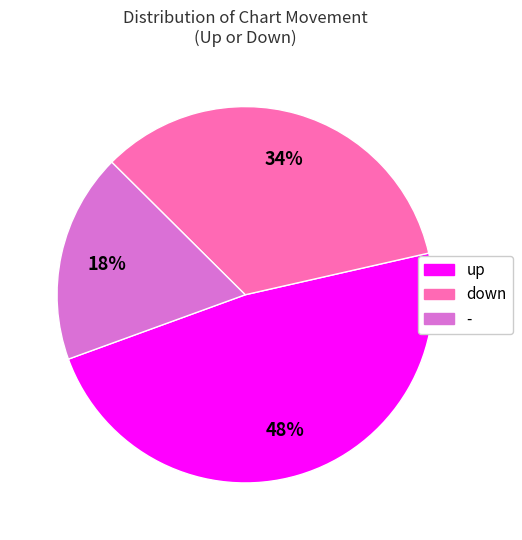

To the nearest percent, what is the difference between the largest and smallest slice percentages?

30%